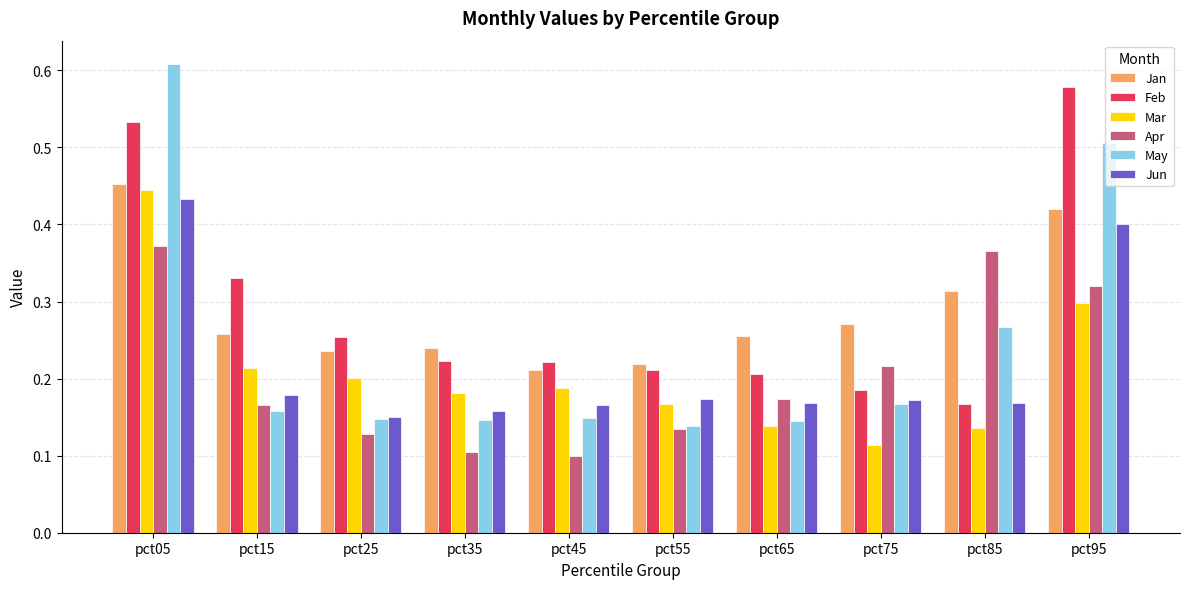

Is the value of Jan at pct85 greater than the value of Mar at pct05?

No